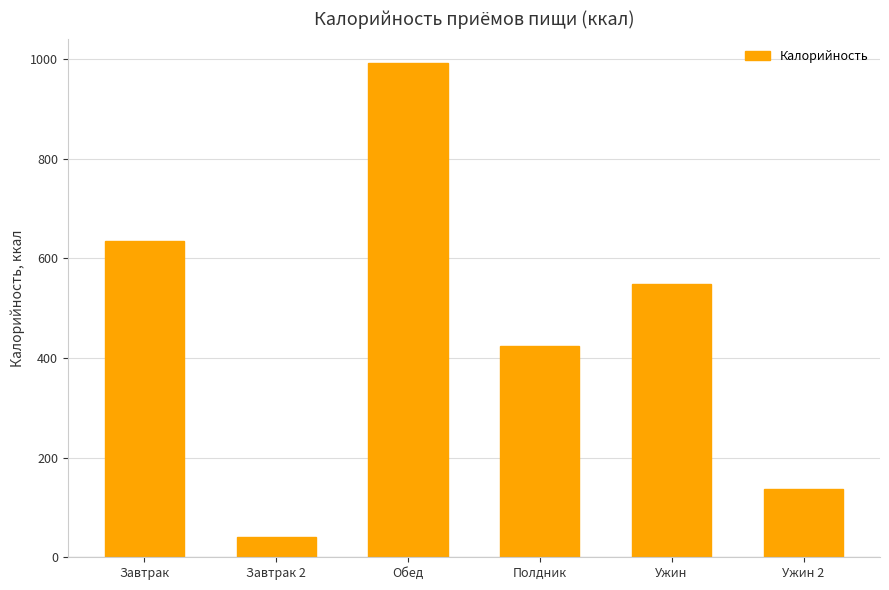

At which category does the chart reach its peak across all series?

Обед